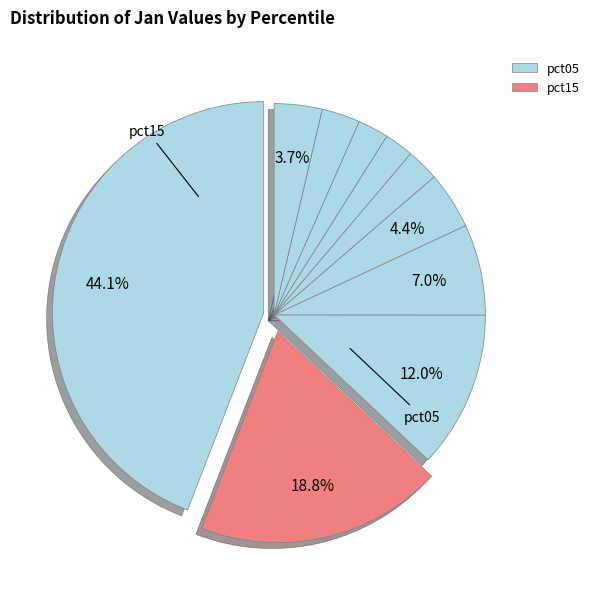

How many segments does this pie chart have?

10